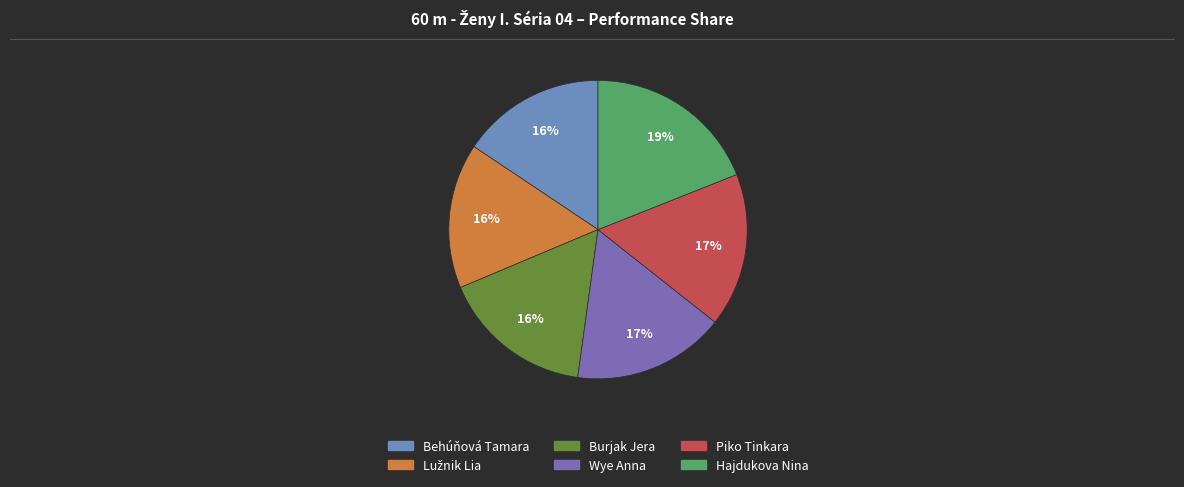

Is it true that Hajdukova Nina is 26% of the pie?

False